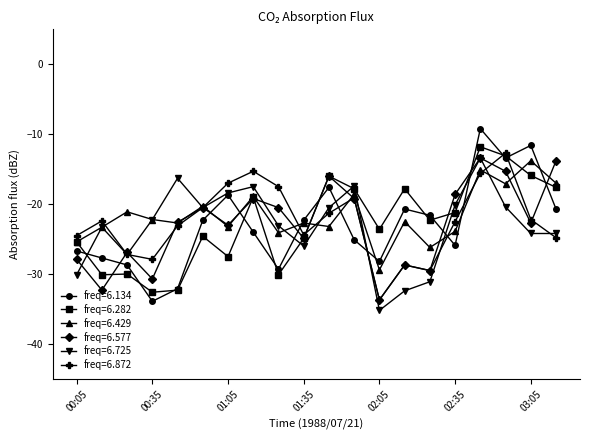

What is the highest value of the freq=6.872 series?

-12.7